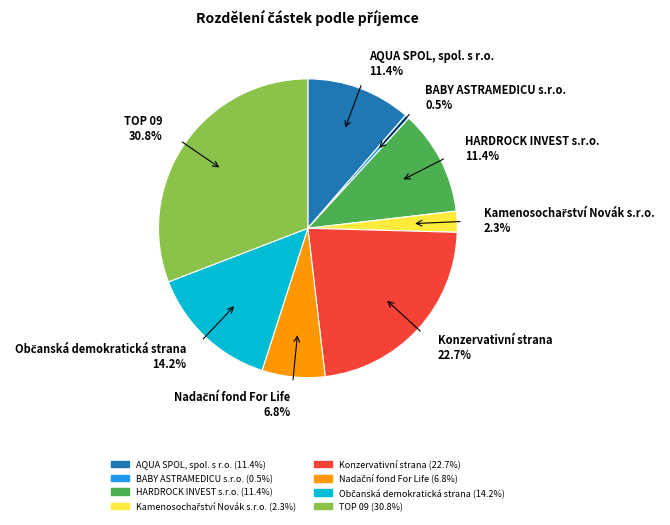

How much of the chart is everything except BABY ASTRAMEDICU s.r.o. 0.5%?

99.5%